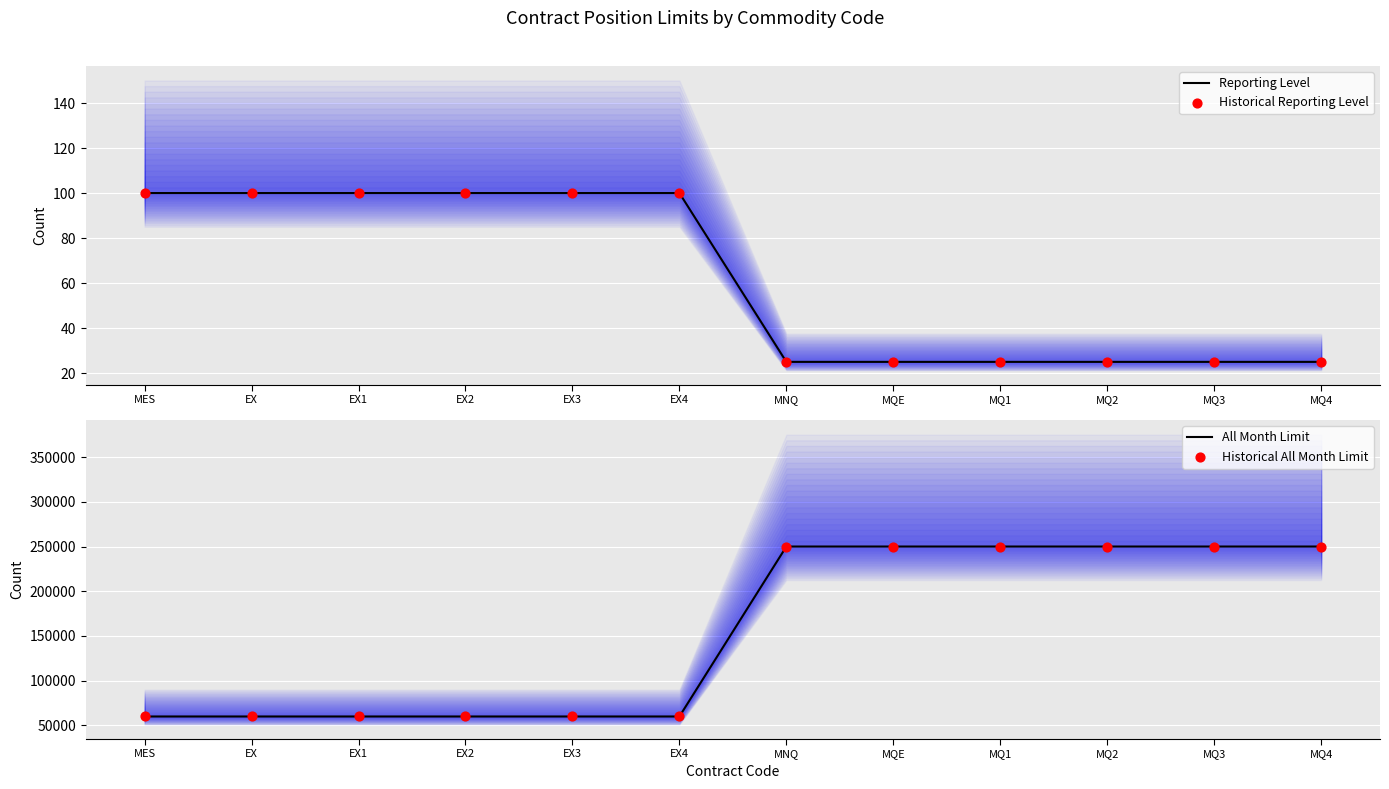

Which series contains the highest Y value?

All Month Limit